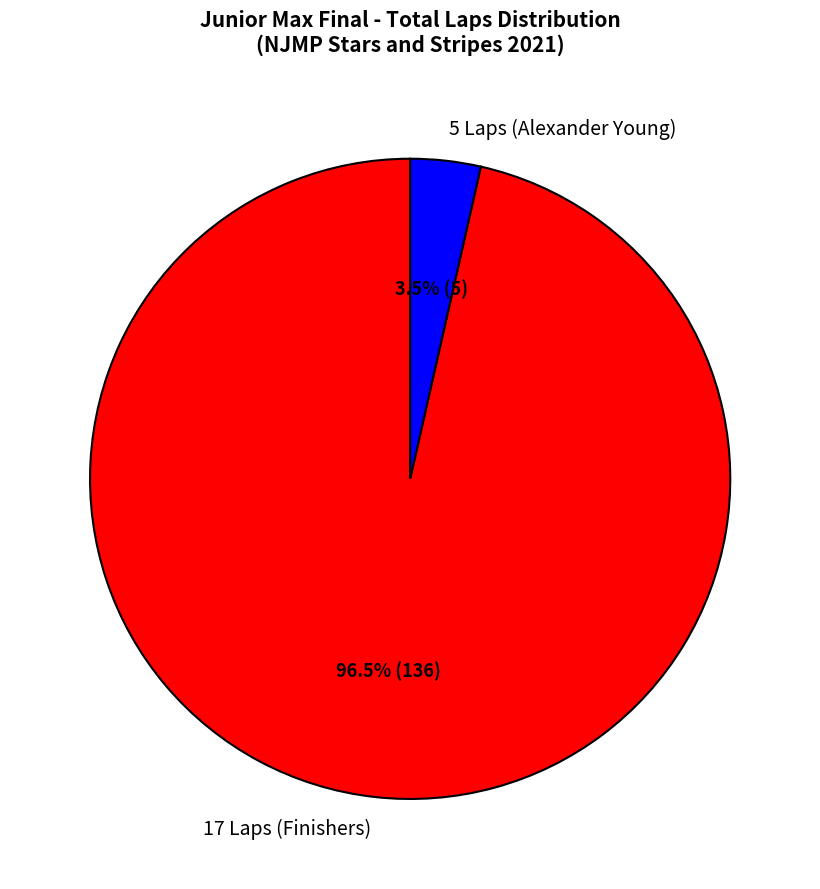

To the nearest percent, what is the average slice percentage?

50%